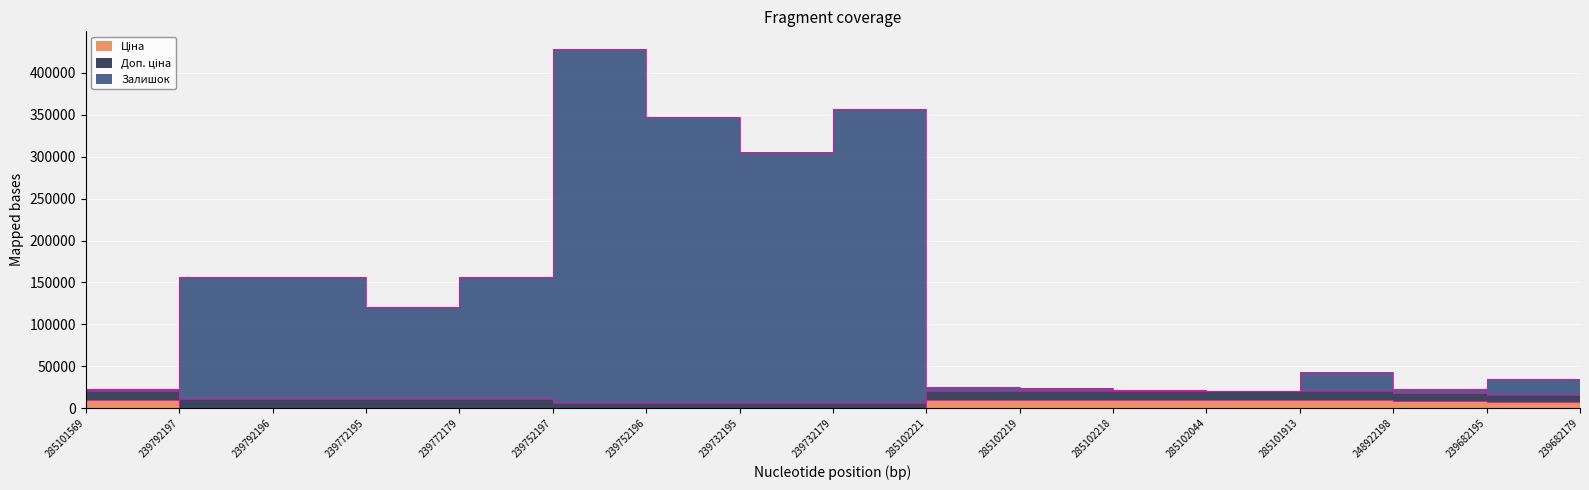

Where is the first local minimum for Залишок?

239772195